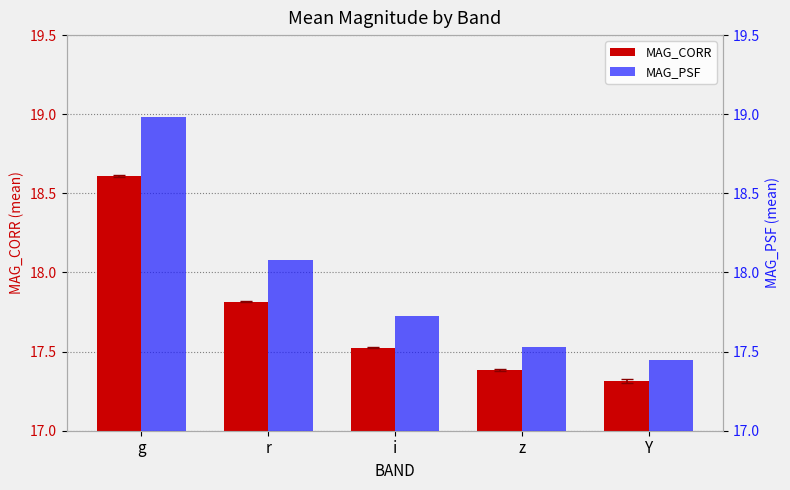

What is the difference between the MAG_CORR values at i and Y?

0.2